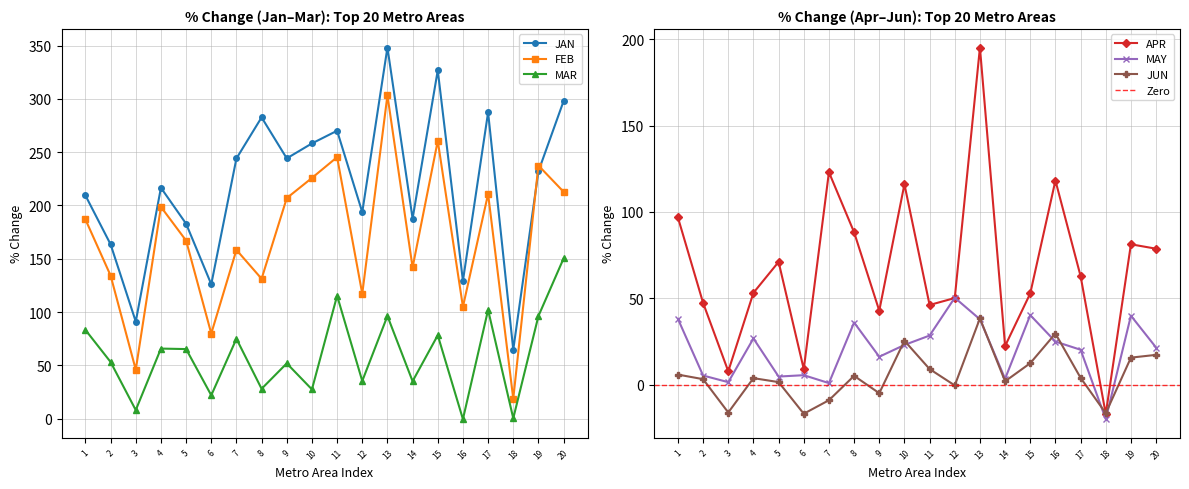

Does the chart have visible grid lines?

Yes